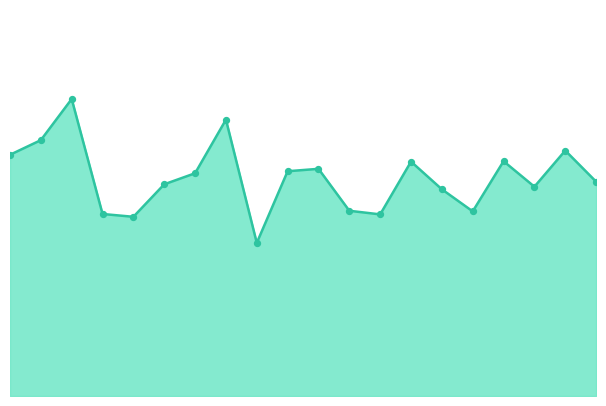

Does the chart have visible grid lines?

No